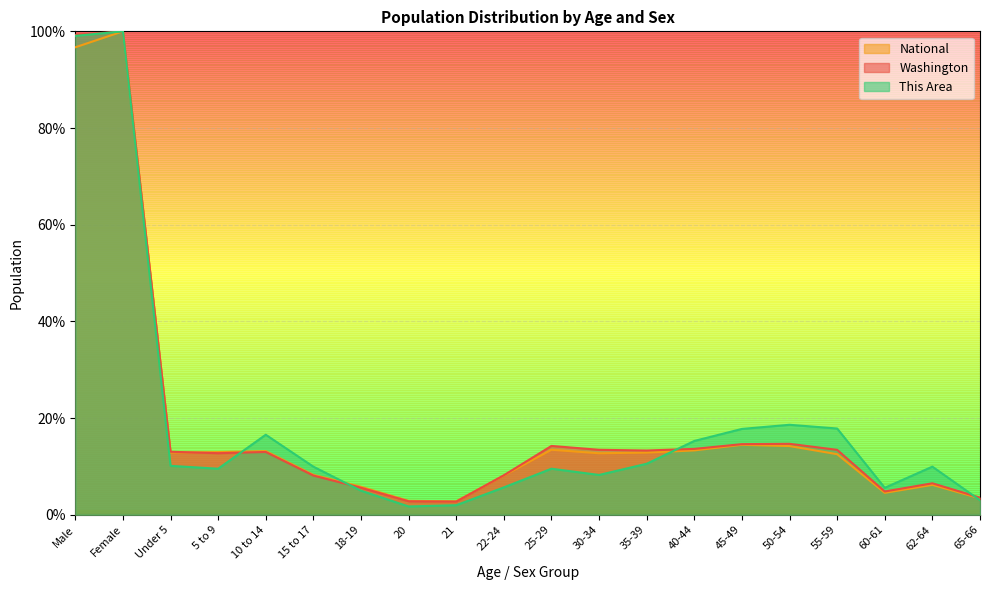

What is the difference between the highest and lowest values at 62-64?

3.8